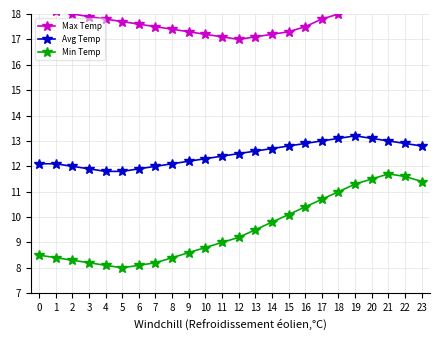

Which series has the largest total across all categories?

Max Temp